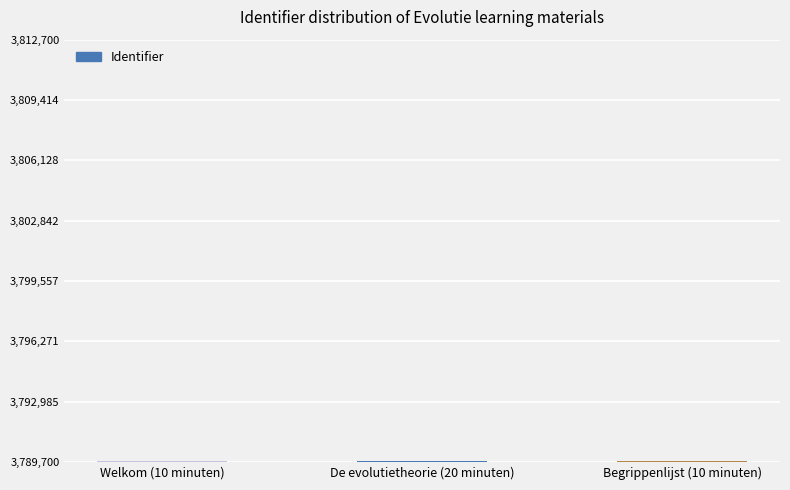

What is the average value?

3789766